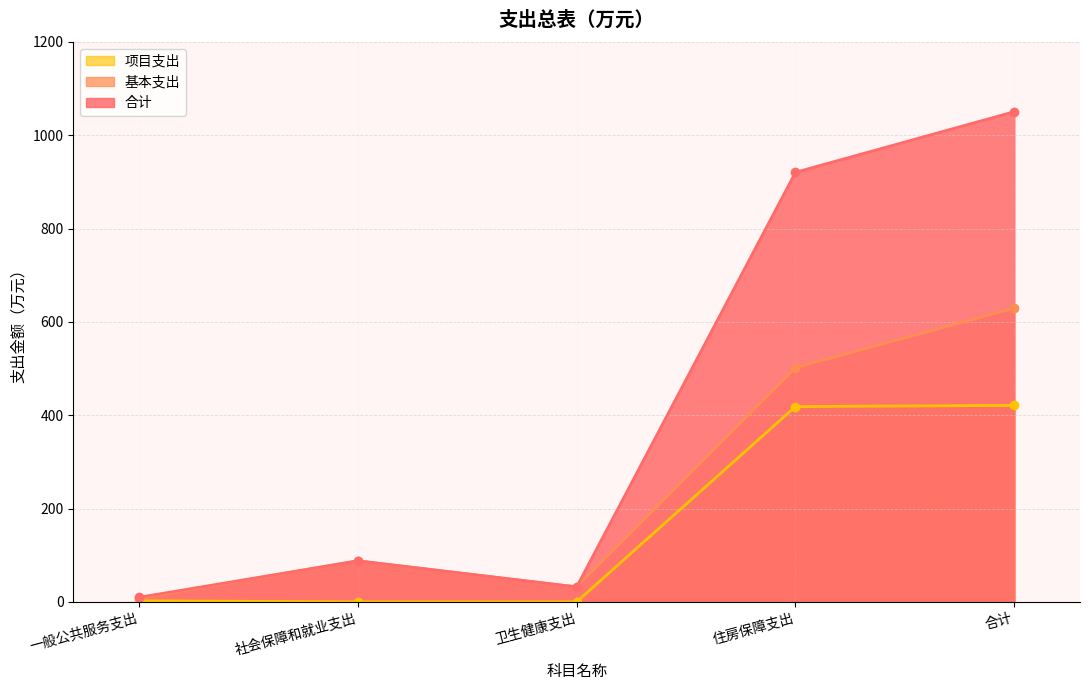

Which series has the largest total across all categories?

合计